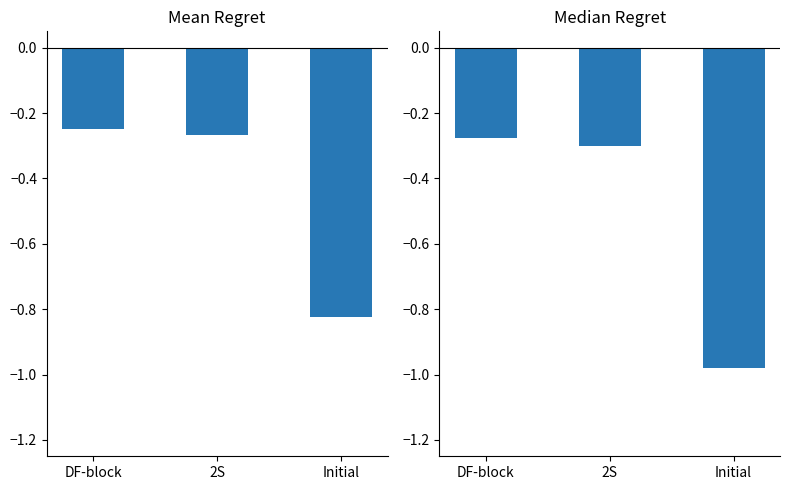

True or false: Mean Regret has a value of -0.2 at Initial.

False